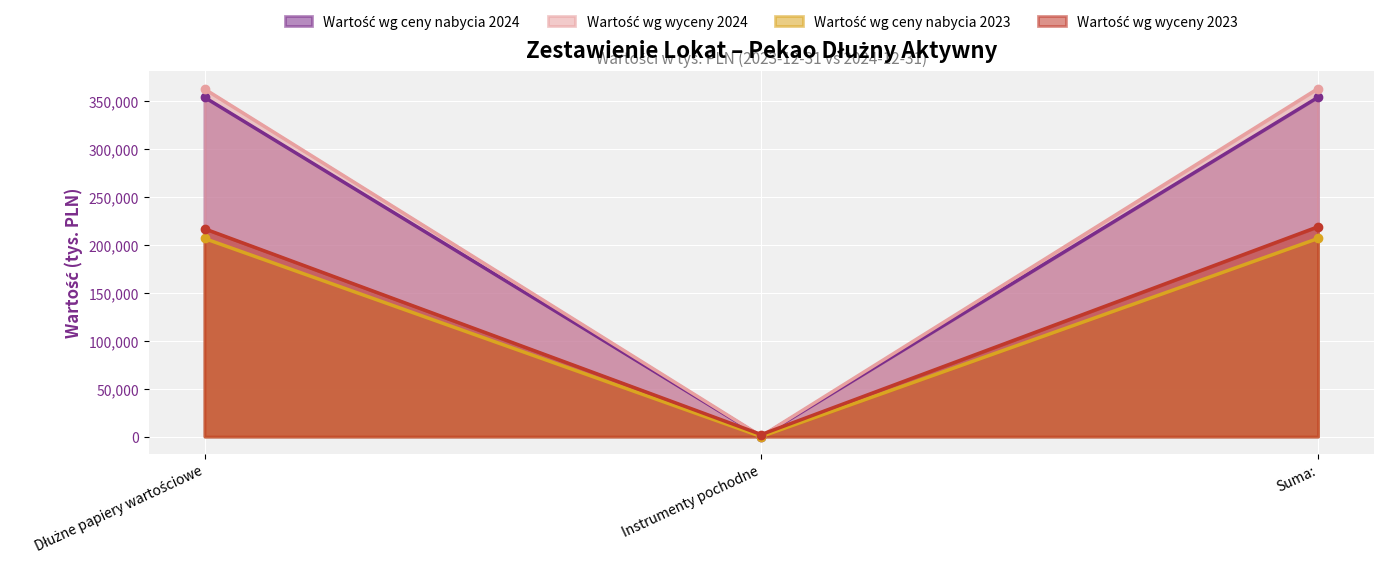

At which label is Wartość wg ceny nabycia 2024 closest to 103323?

Instrumenty pochodne